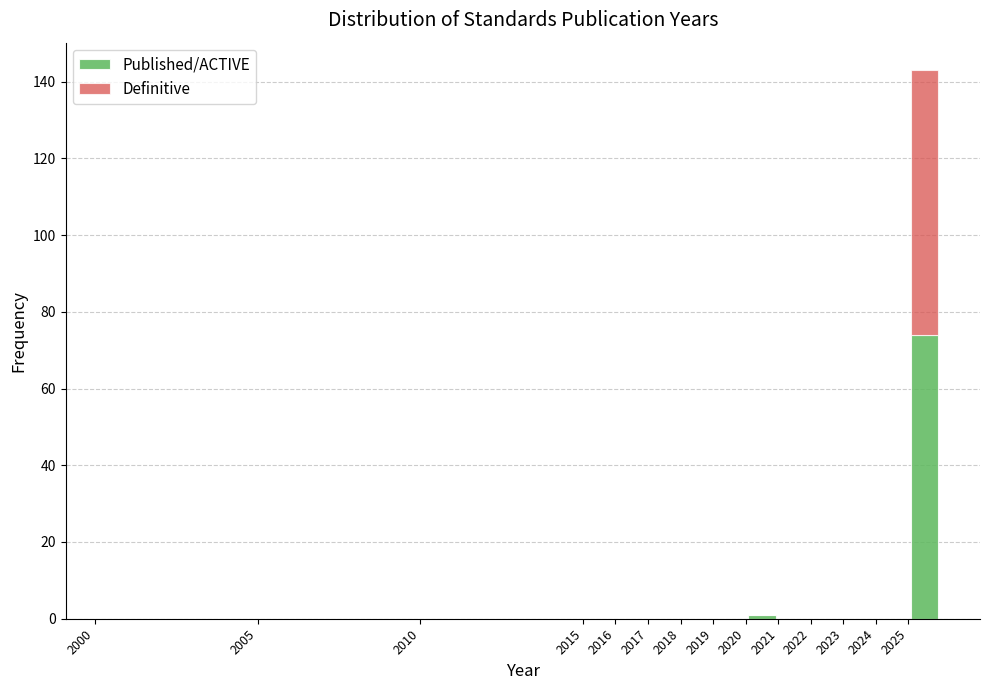

What is the total height of the stacked bar covering 2025 to 2026 on the x-axis? The values are not printed on the chart, so give them approximately, as read against the axis.

144